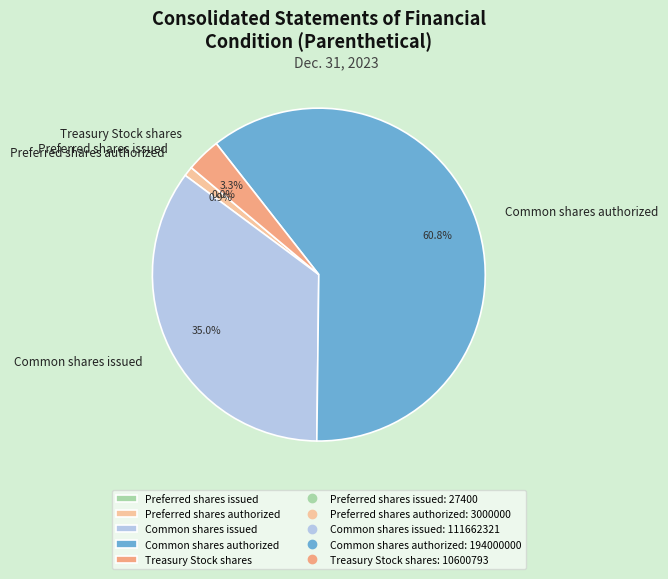

What is the largest slice in the pie chart?

Common shares authorized